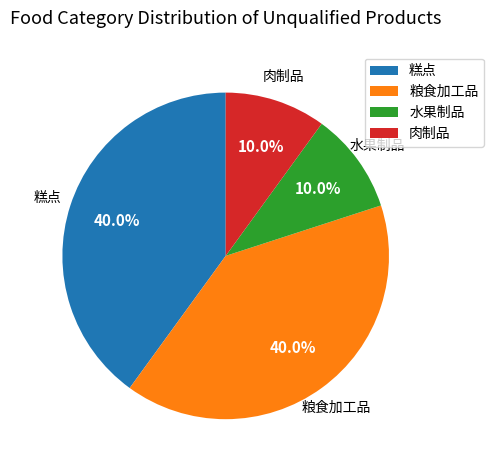

The 粮食加工品 slice represents 40% of the pie. True or false?

True